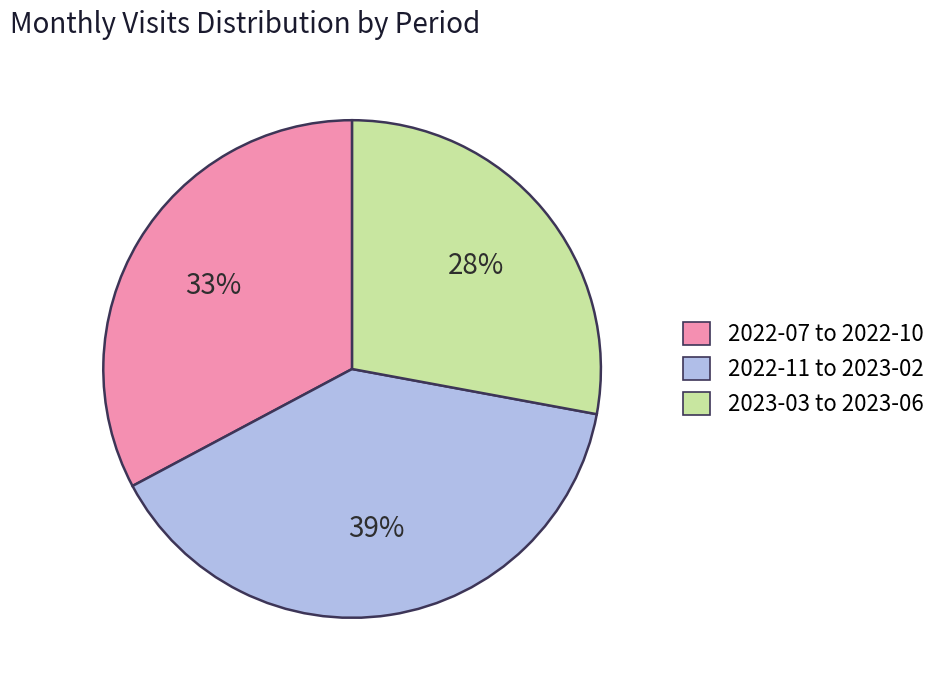

To the nearest percent, what is the difference between the largest and smallest slice percentages?

11%